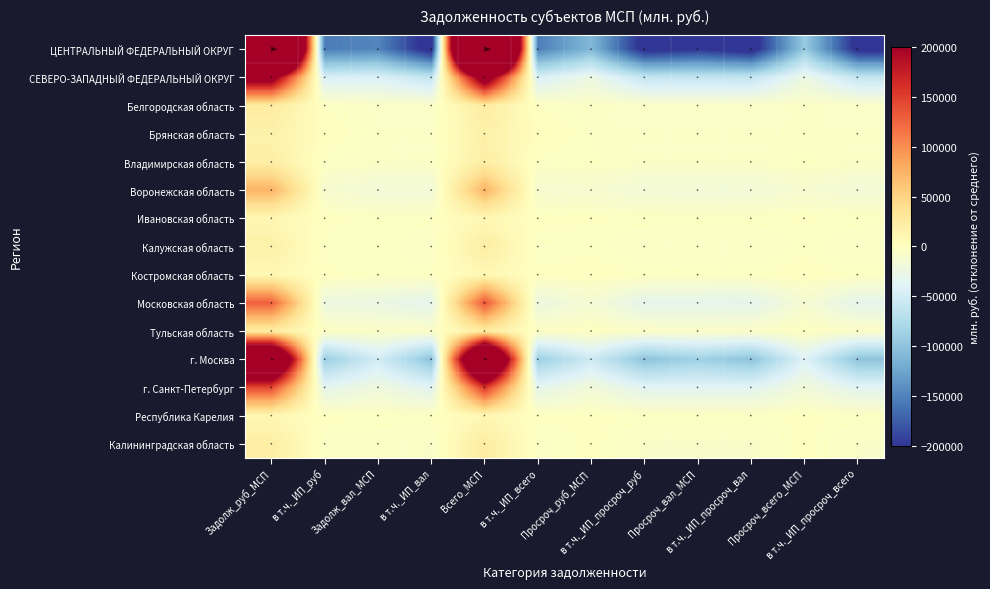

The Воронежская область series shows -15763.5 at в т.ч._ИП_всего. True or false?

False